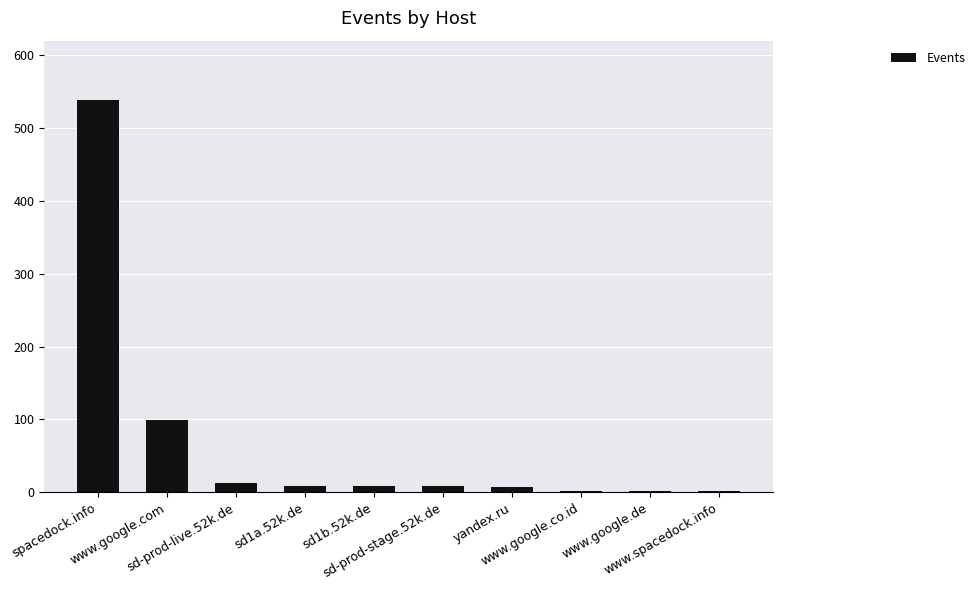

What is the maximum value shown in the chart?

539